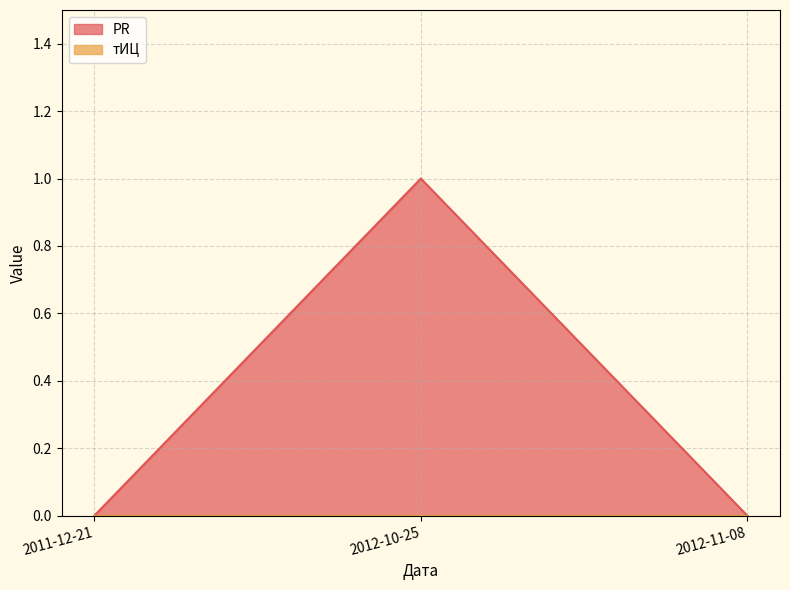

How many values are above zero?

1